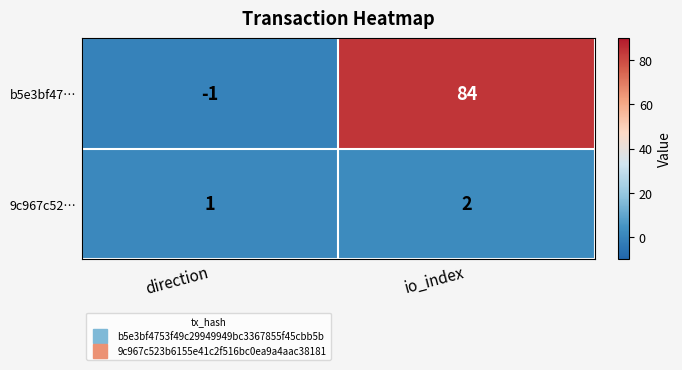

Where is 9c967c52… nearest to the value 1?

direction